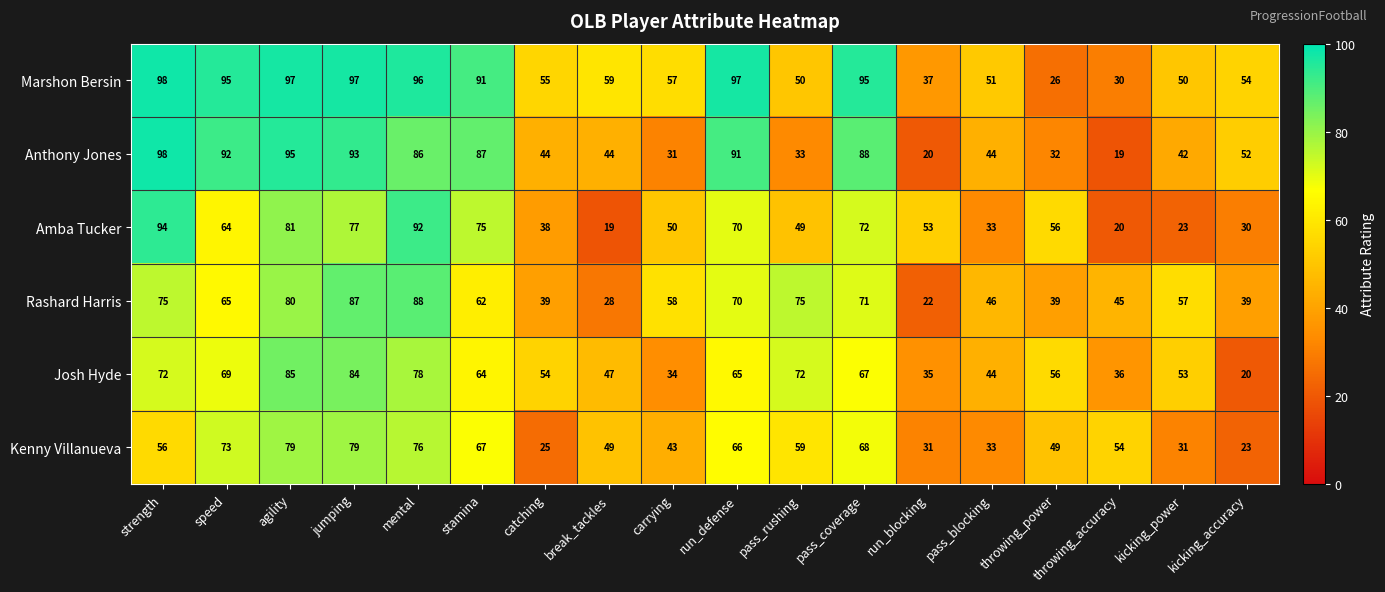

At stamina, list the series in order from largest to smallest.

Marshon Bersin, Anthony Jones, Amba Tucker, Kenny Villanueva, Josh Hyde, Rashard Harris